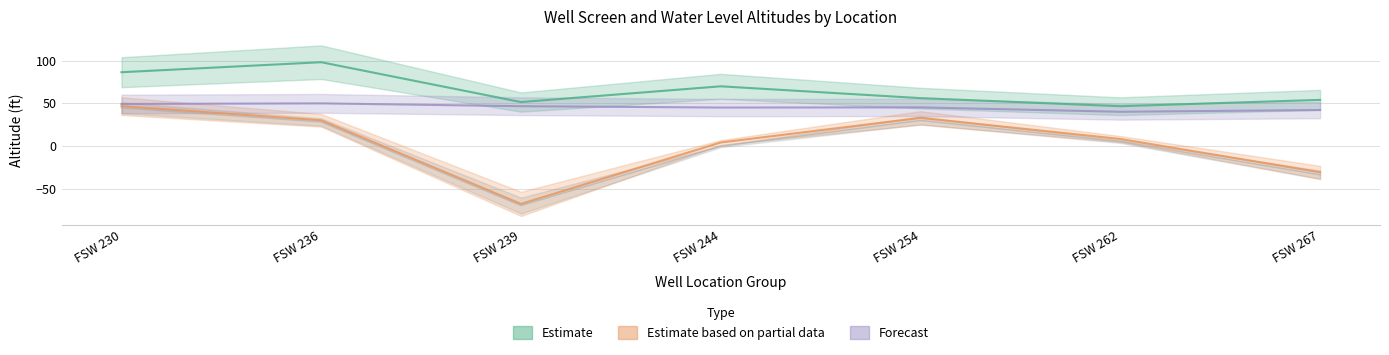

At which category does Water Level (ft) reach its first local valley?

FSW 244